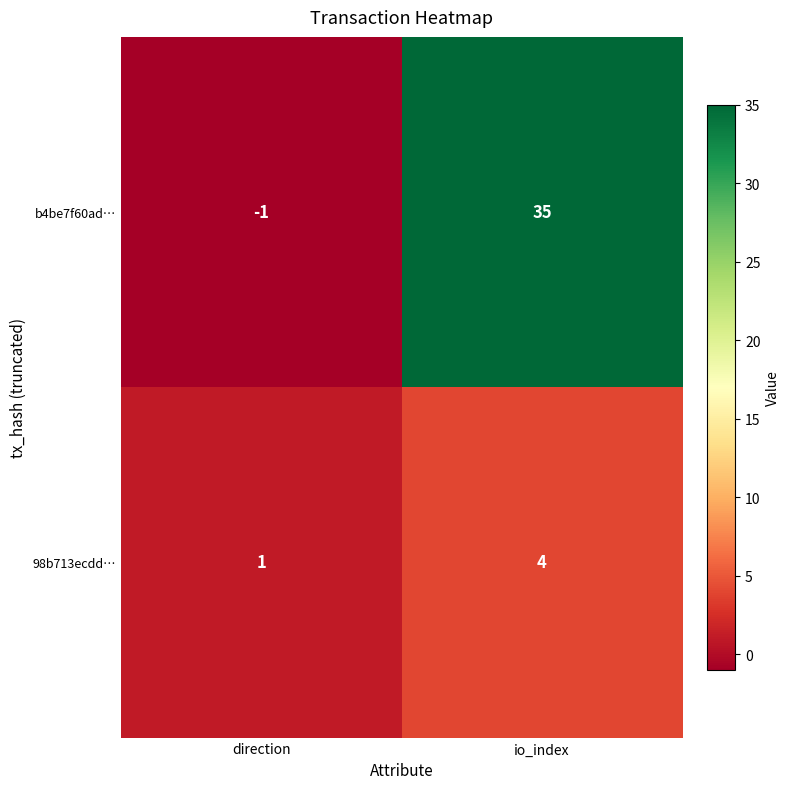

What is the approximate value of 98b713ecdd… at io_index?

4